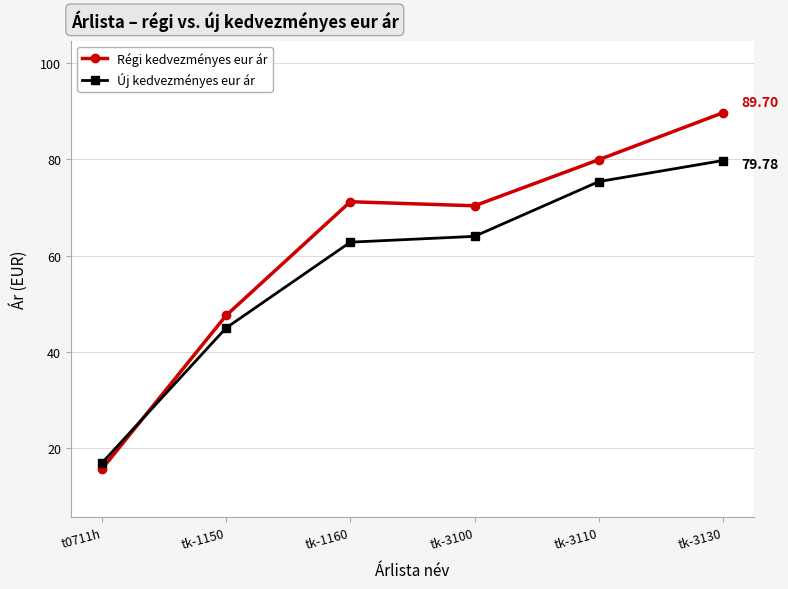

What is the total value across all series at tk-3100?

134.4